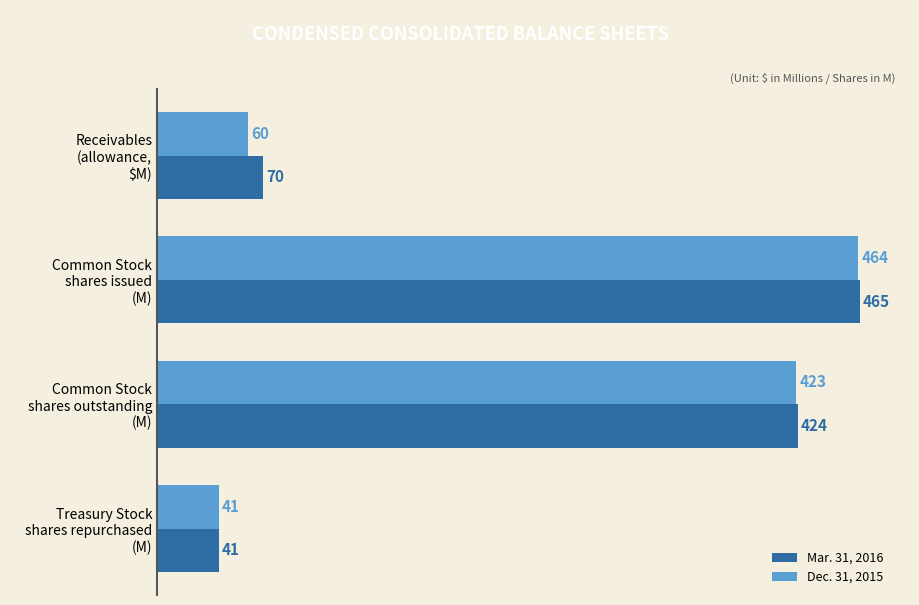

What is the sum of all Mar. 31, 2016 values?

1000